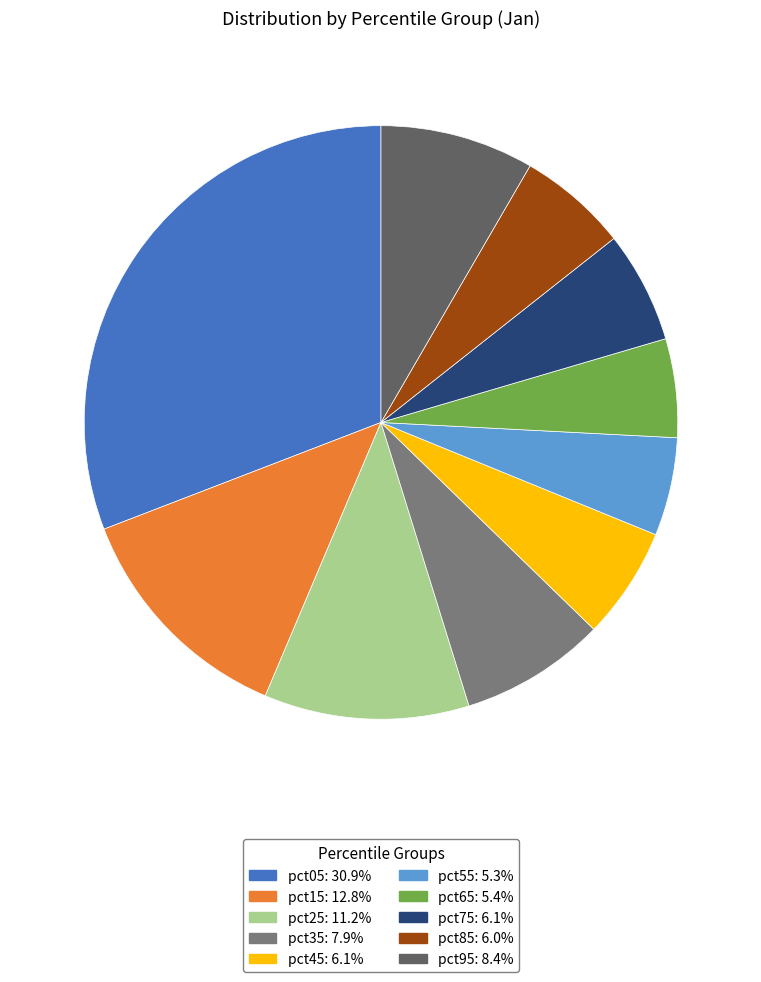

The pct85 slice represents 6% of the pie. True or false?

True